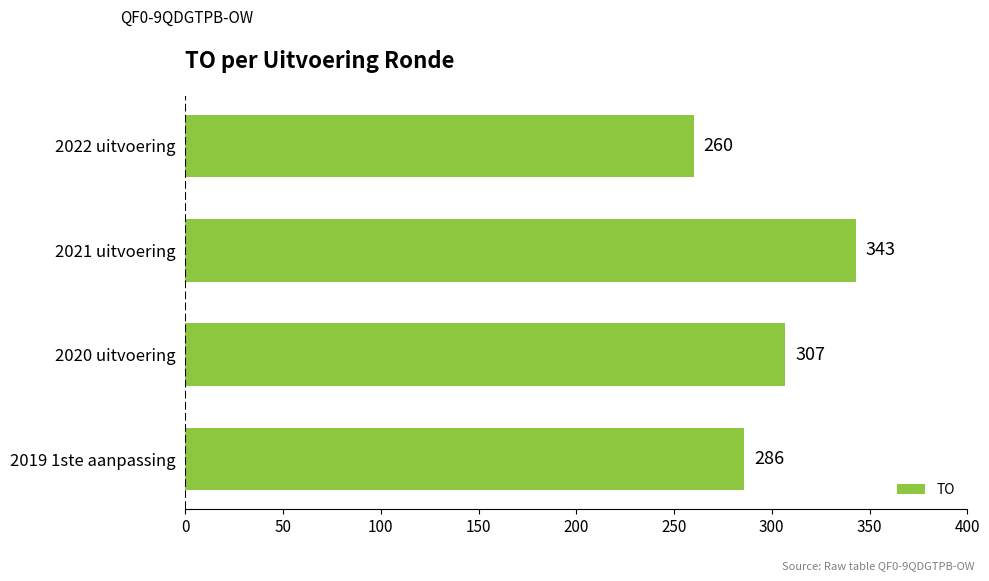

How many data points are less than 307?

2